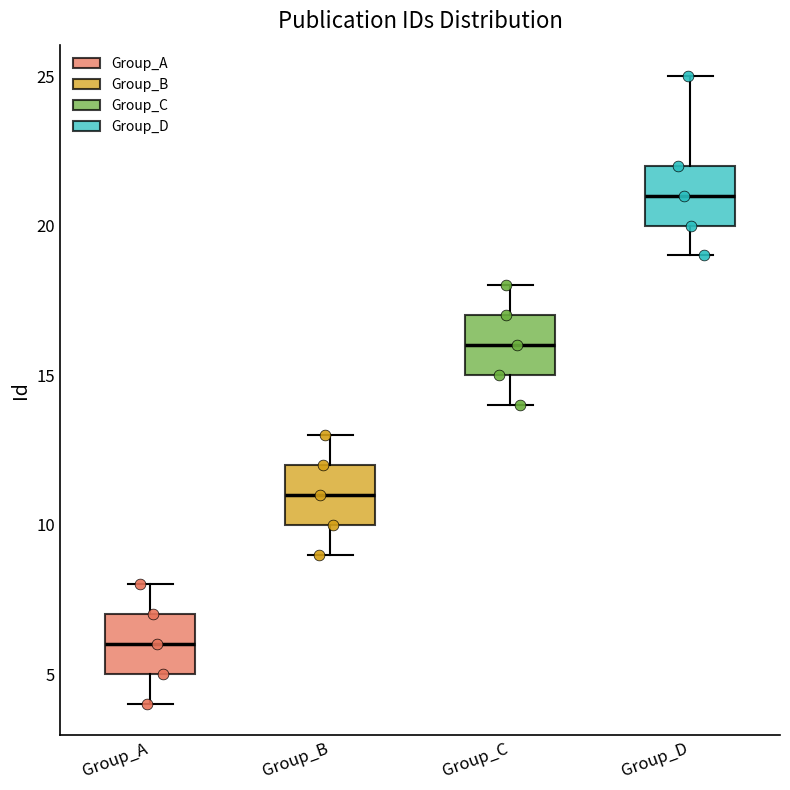

Which box has the highest median line?

Group_D